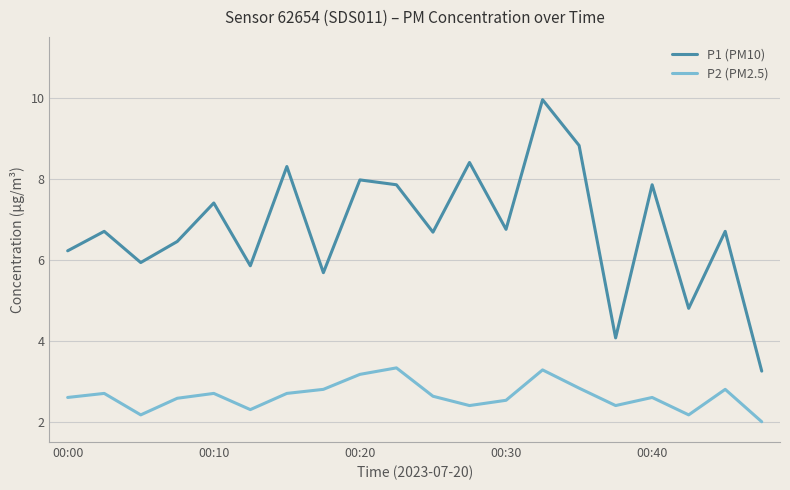

Which series has the widest spread of values?

P1 (PM10)